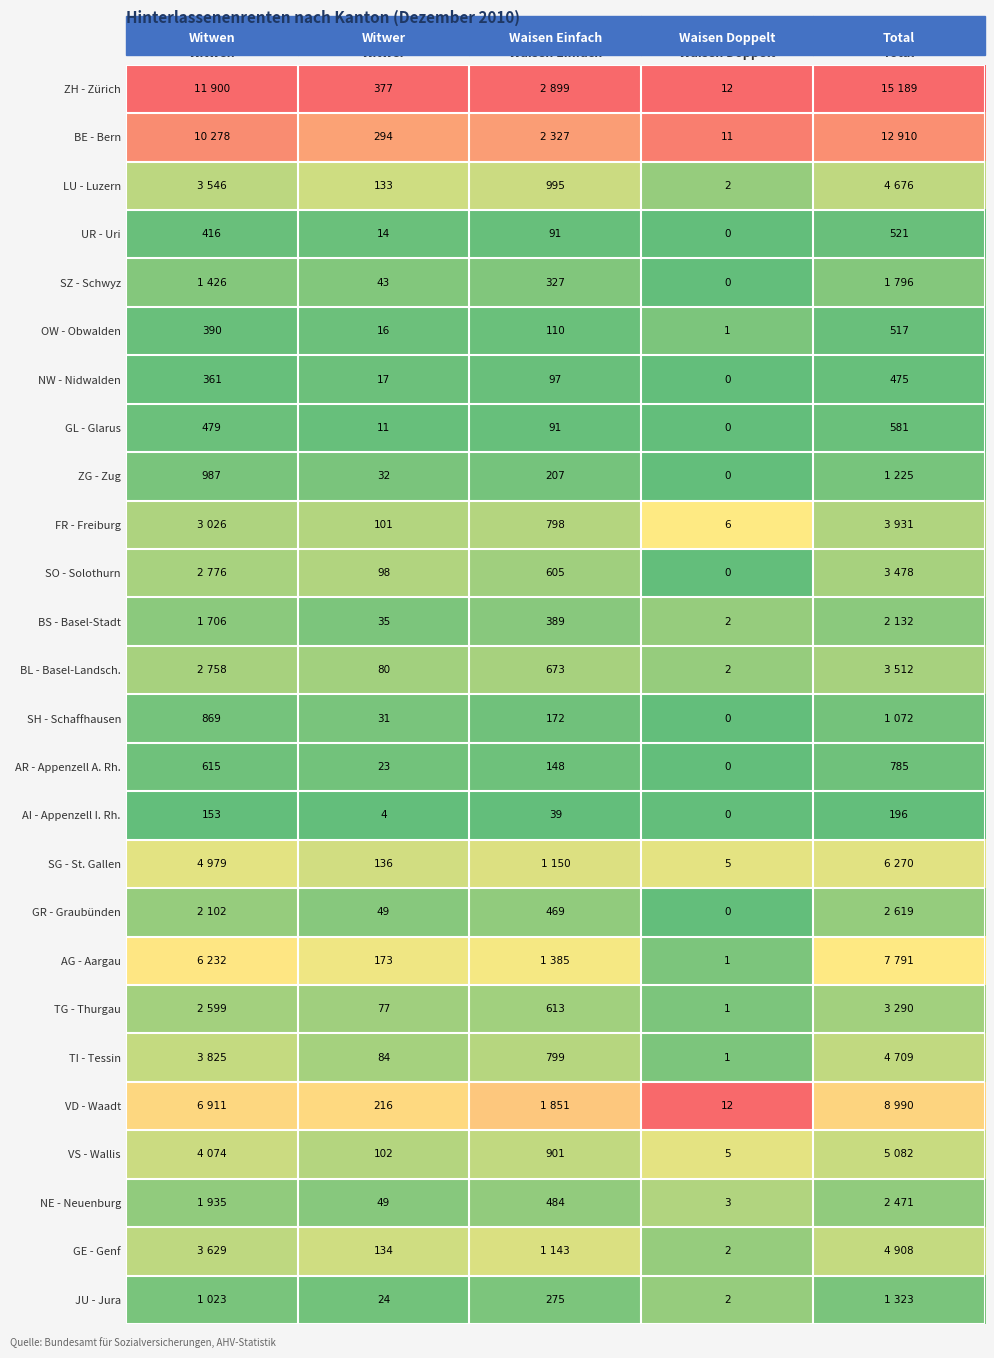

Where does the OW - Obwalden series first go above 110?

Witwen